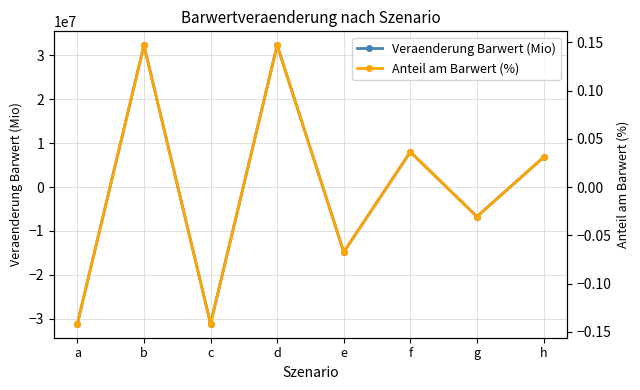

At g, list the series in order from smallest to largest.

Veraenderung Barwert (Mio), Anteil am Barwert (%)